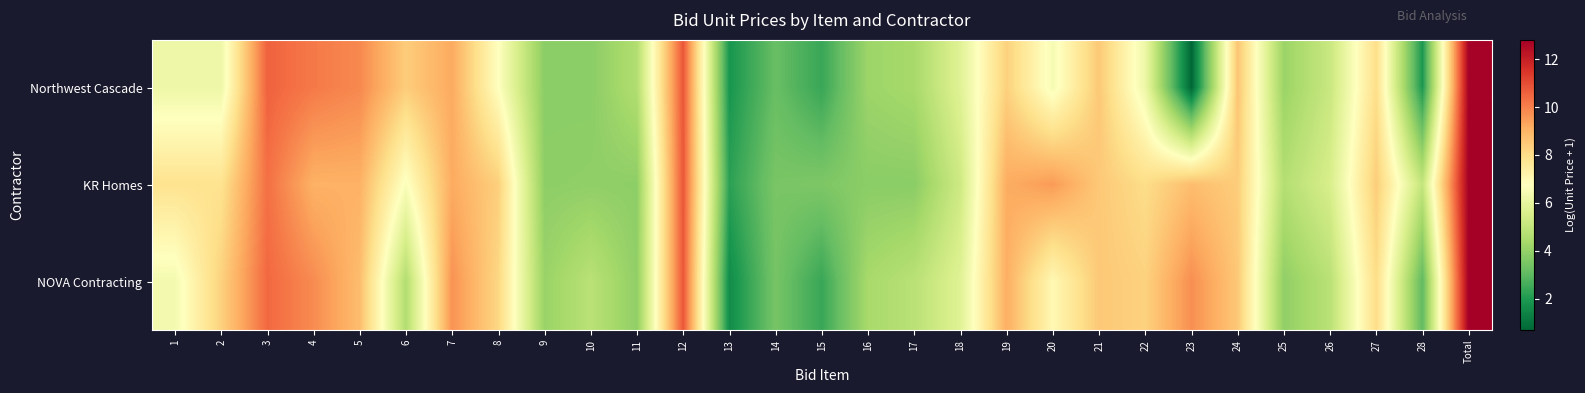

Which label corresponds to the largest value in the chart?

Total